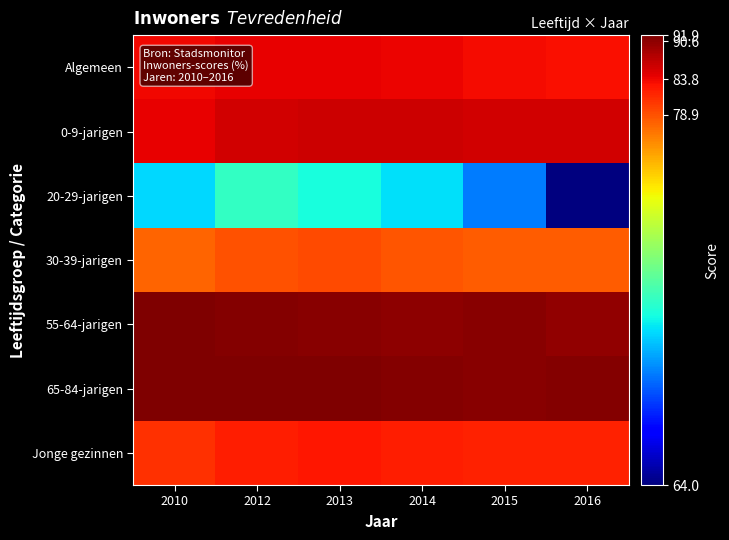

Which series has the widest spread of values?

20-29-jarigen